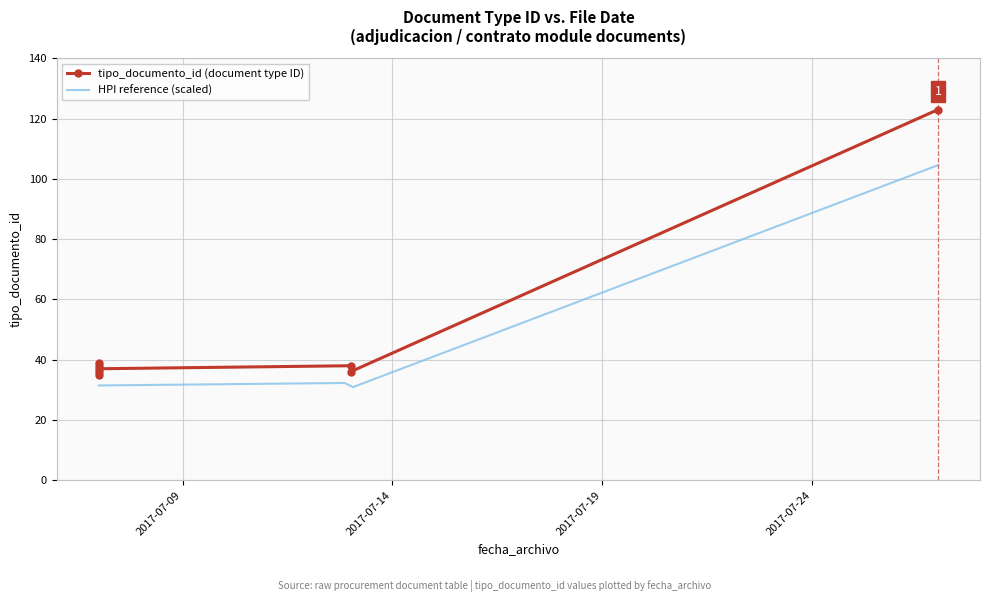

Reading left to right, transcribe all the data shown in this chart.

2017-07-07=35	2017-07-13=38	2017-07-07=38	2017-07-13=36	2017-07-07=36	2017-07-07=39	2017-07-27=123	2017-07-07=37